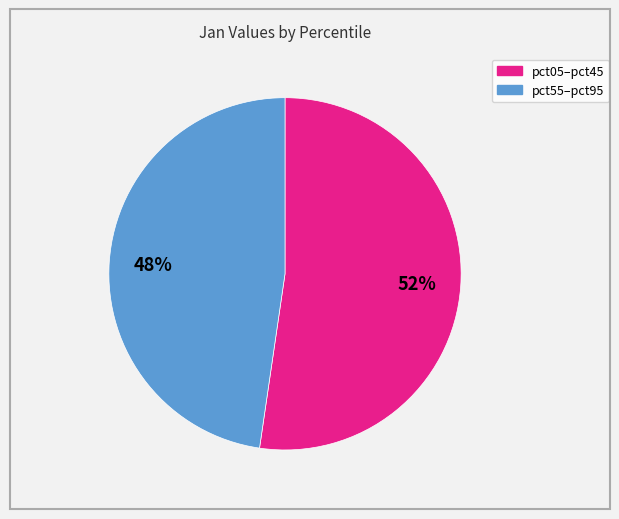

Is there any slice that represents more than half of the pie?

Yes